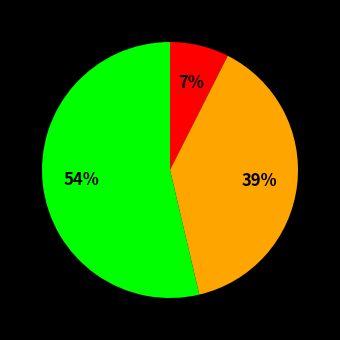

How many slices are in this pie chart?

3